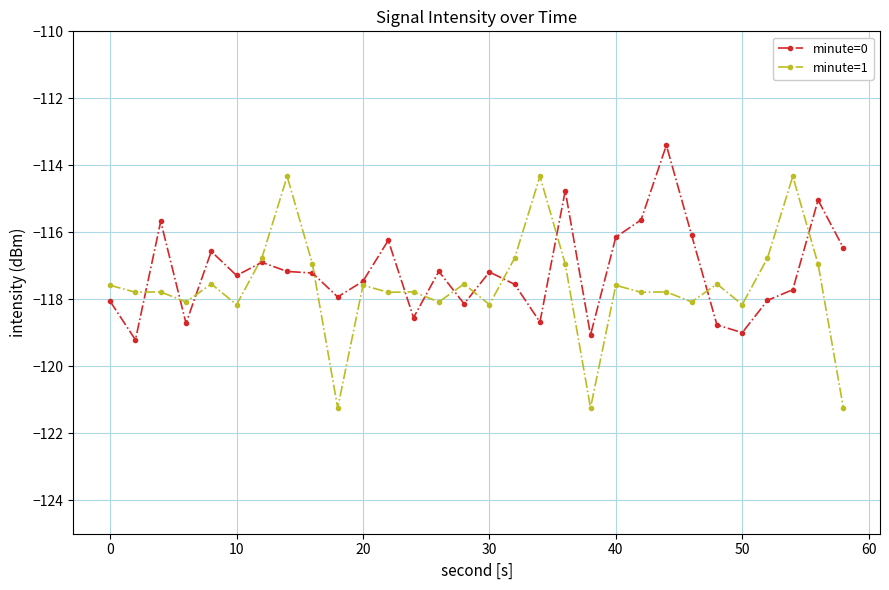

Rank the series by their maximum value, from lowest to highest.

minute=1, minute=0